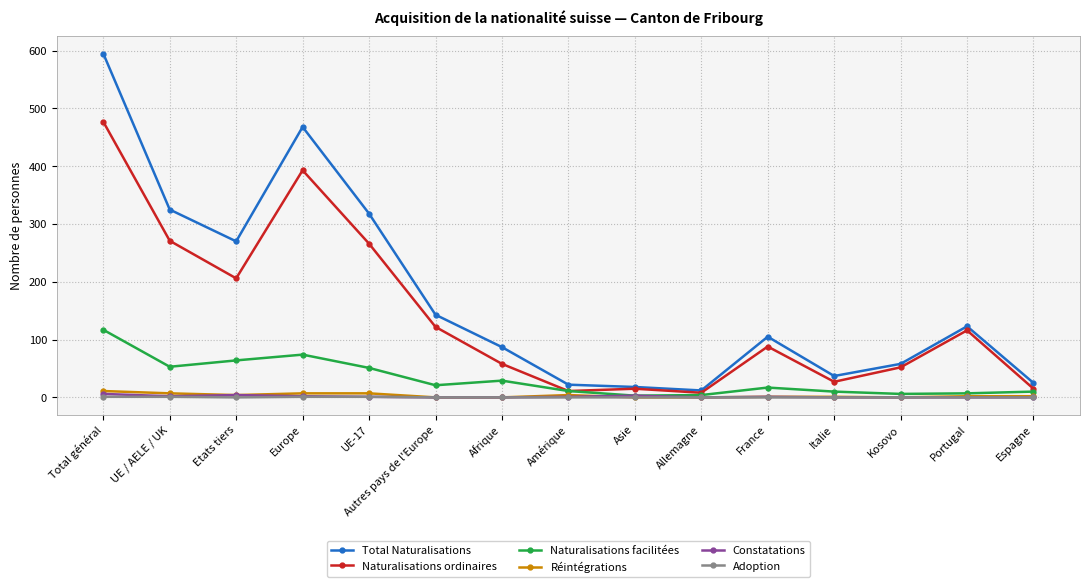

Count the number of categories in the chart.

15